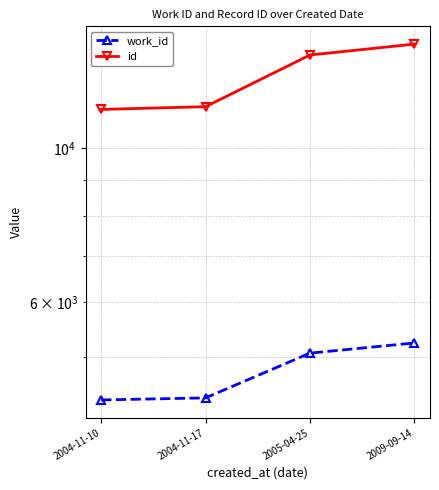

What is the total value across all series at 2004-11-17?

15848